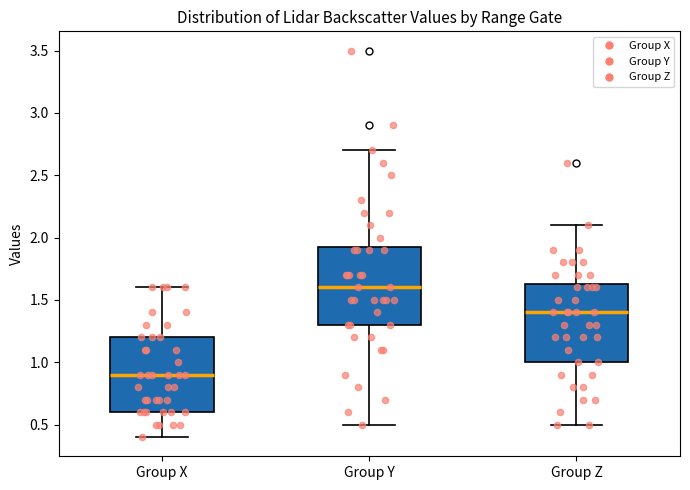

Reading left to right, transcribe this box plot: for each box, give where its median line is, the range the box spans, and where its two whiskers end, as read against the y-axis. The values are not printed on the chart, so give them approximately, as read against the axis.

Group X: median 0.90, box 0.60 to 1.20, whiskers 0.40 to 1.60
Group Y: median 1.60, box 1.30 to 1.95, whiskers 0.50 to 2.70
Group Z: median 1.40, box 1.00 to 1.65, whiskers 0.50 to 2.10